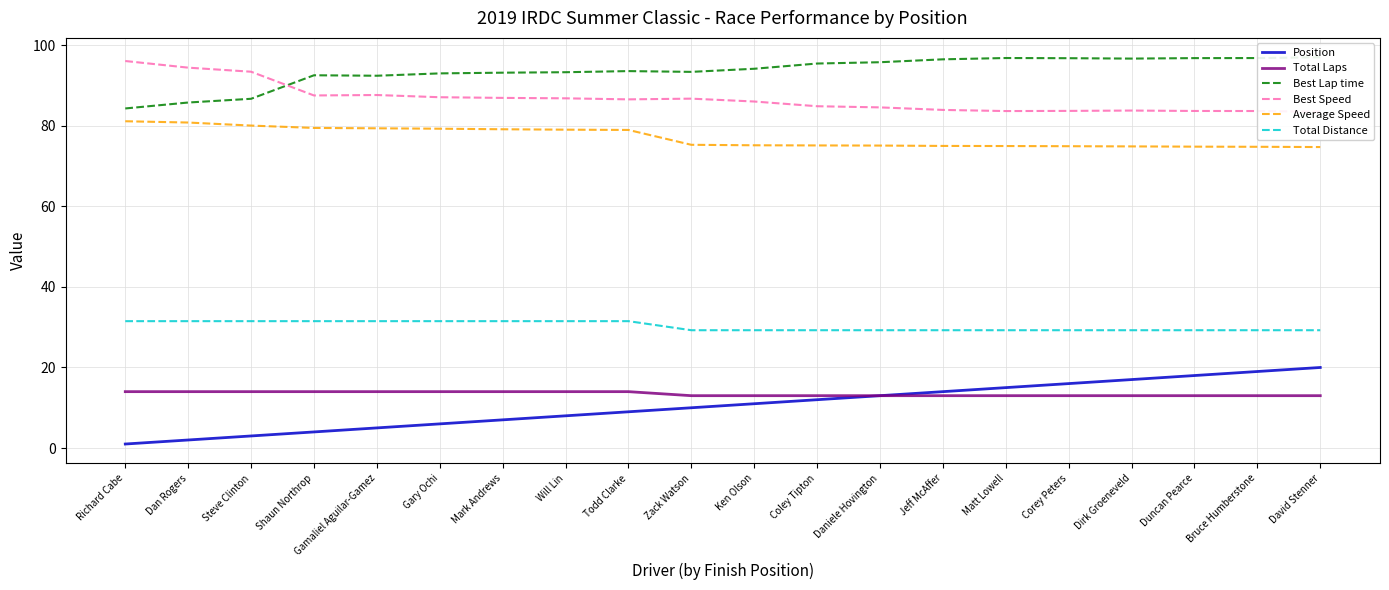

True or false: Total Distance has a value of 40.2 at Daniele Hovington.

False